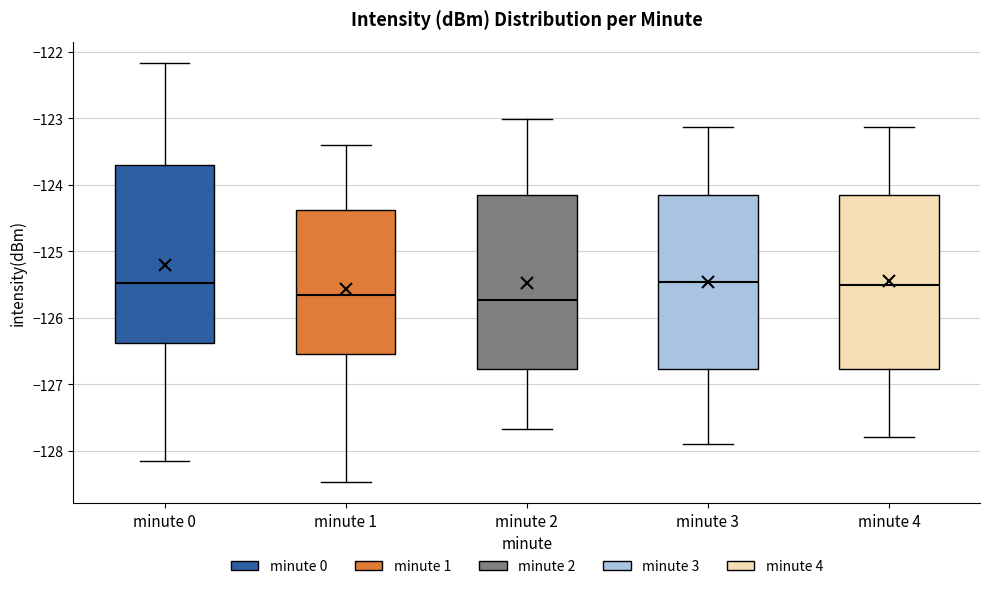

Reading left to right, transcribe this box plot: for each box, give where its median line is, the range the box spans, and where its two whiskers end, as read against the y-axis. The values are not printed on the chart, so give them approximately, as read against the axis.

minute 0: median -125.5, box -126.4 to -123.7, whiskers -128.1 to -122.2
minute 1: median -125.7, box -126.6 to -124.4, whiskers -128.5 to -123.4
minute 2: median -125.7, box -126.8 to -124.2, whiskers -127.7 to -123.0
minute 3: median -125.5, box -126.8 to -124.2, whiskers -127.9 to -123.1
minute 4: median -125.5, box -126.8 to -124.2, whiskers -127.8 to -123.1